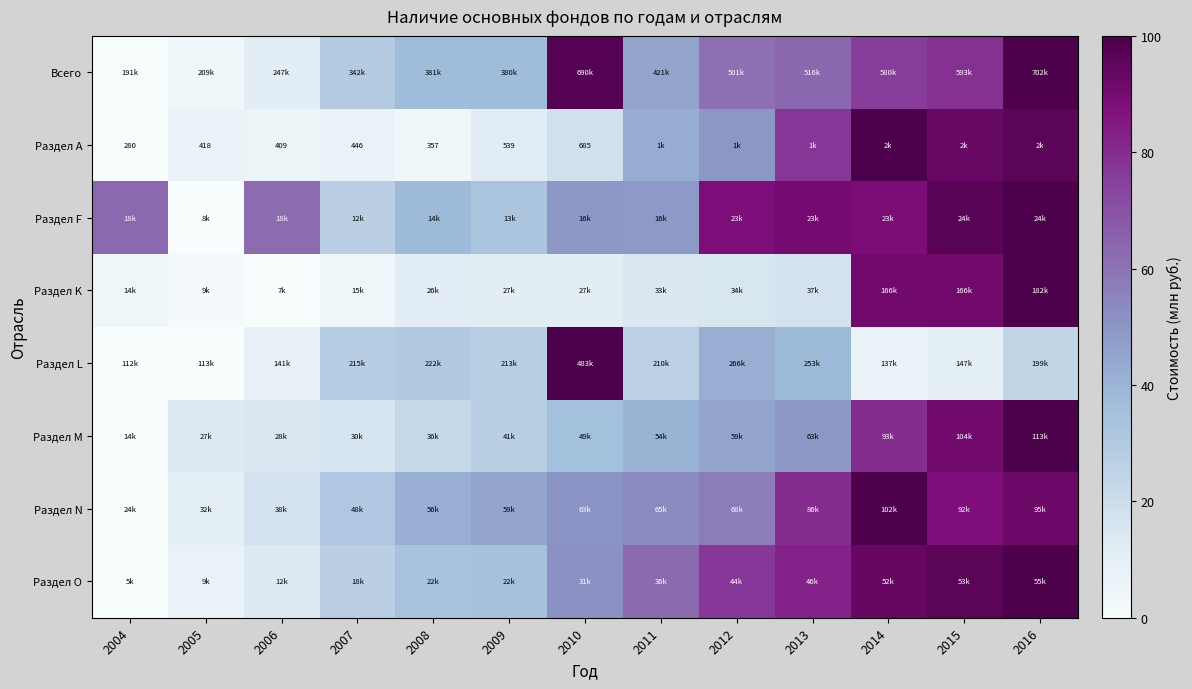

What is the difference between the Раздел N values at 2005 and 2007?

20.2